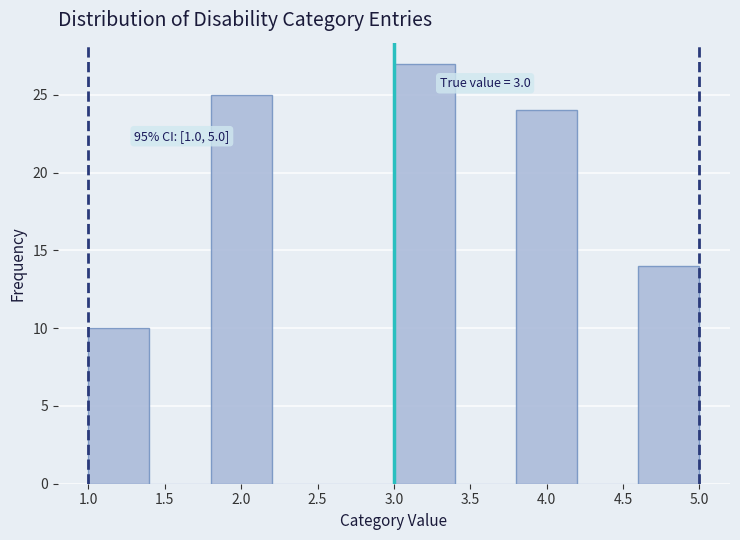

Over which range of the x-axis is the bar tallest?

3.0 to 3.4